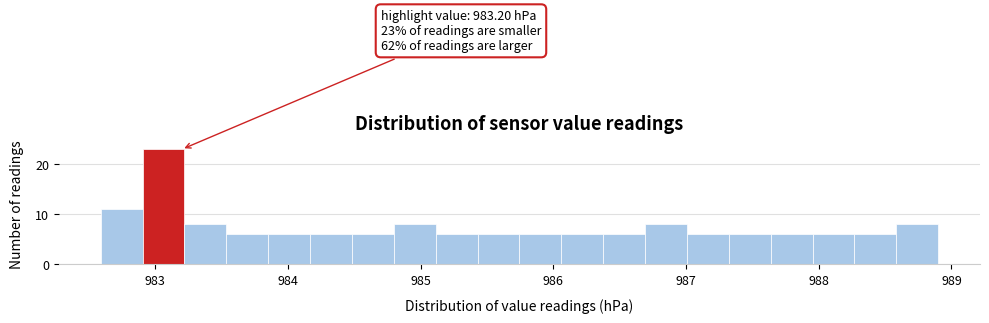

Around what value on the x-axis is the tallest bar? Give the approximate position of its centre, as read against the axis.

983.1